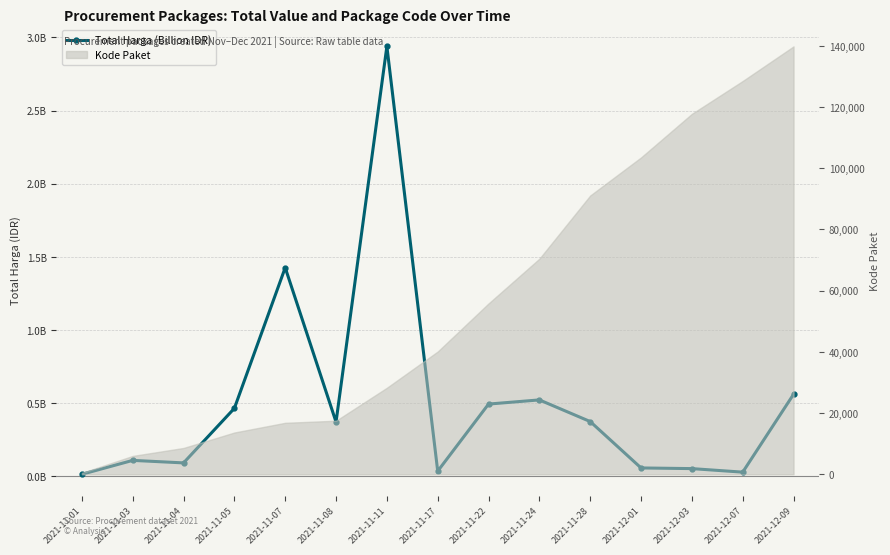

The chart shows a value of 0.6 at 2021-11-28. True or false?

False